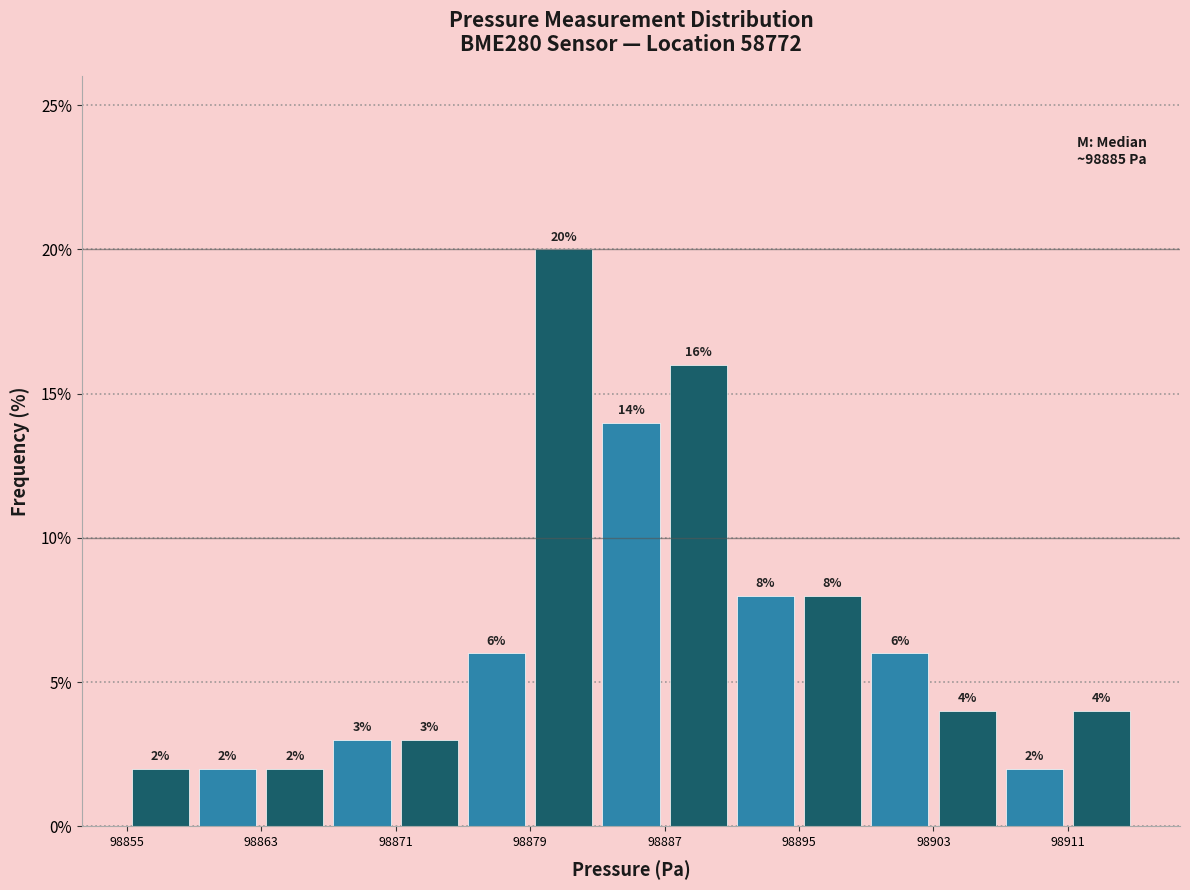

Which range on the x-axis has the tallest bar?

98879 to 98883